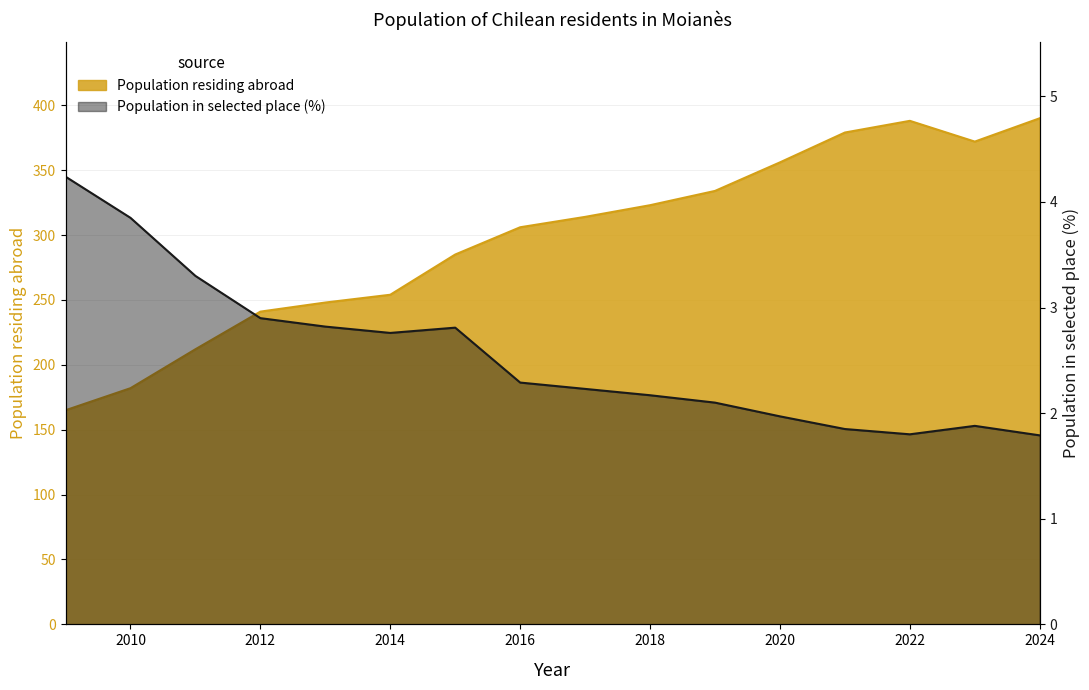

True or false: Population in selected place (%) and Population residing abroad intersect in this chart.

False